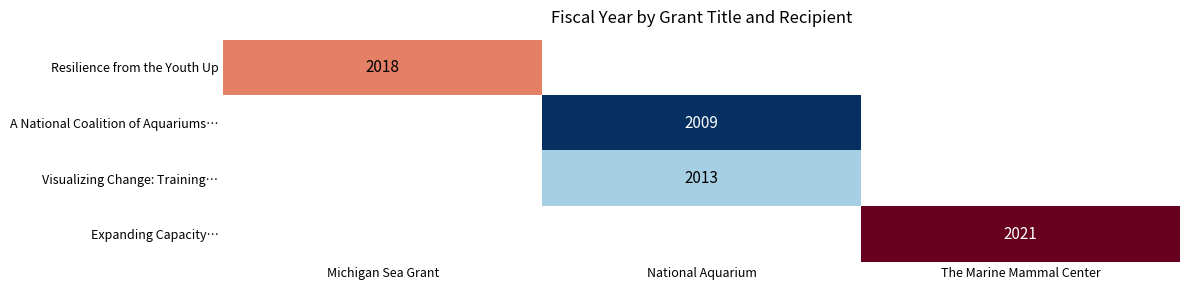

How many categories are shown in the chart?

3